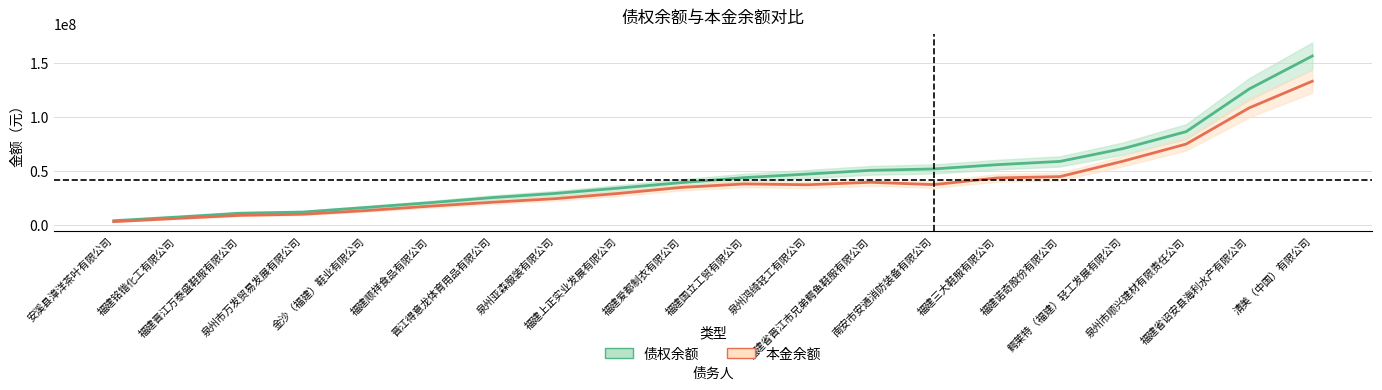

How many values in the 本金余额 series are below 33746747?

10